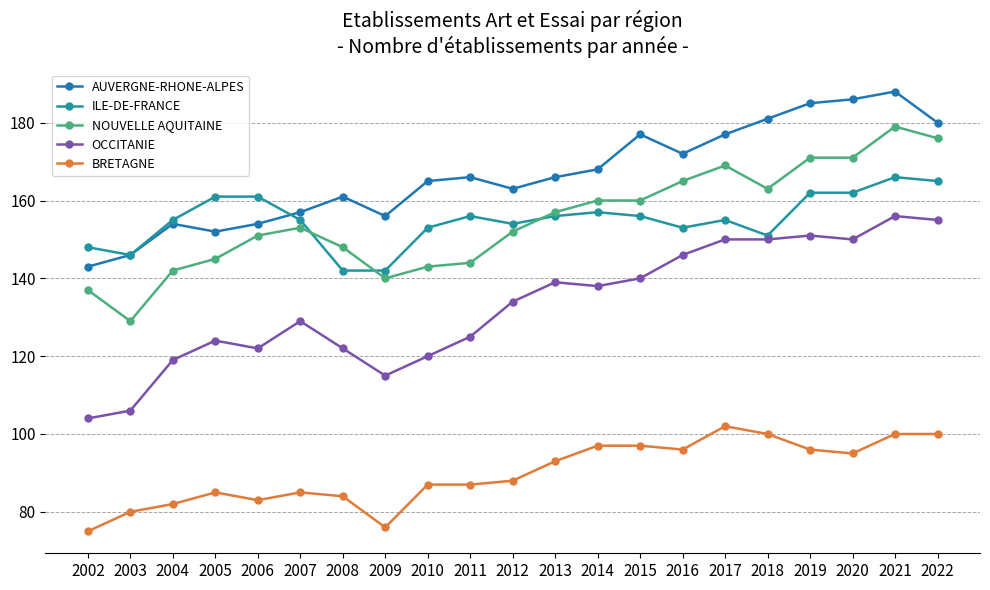

What is the value of the NOUVELLE AQUITAINE point at the 2nd from the left?

129